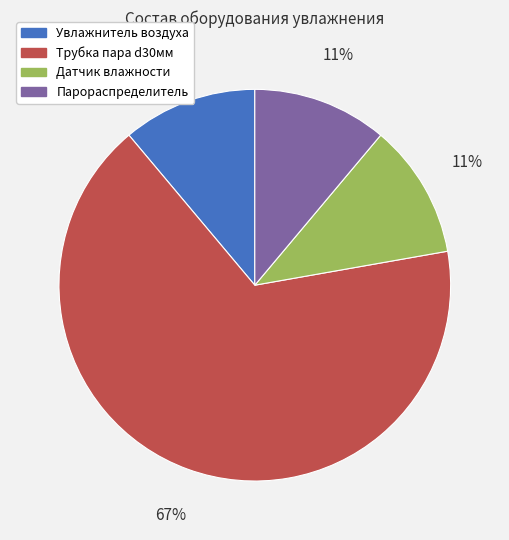

To the nearest percent, what is the difference between the largest and smallest slice percentages?

56%